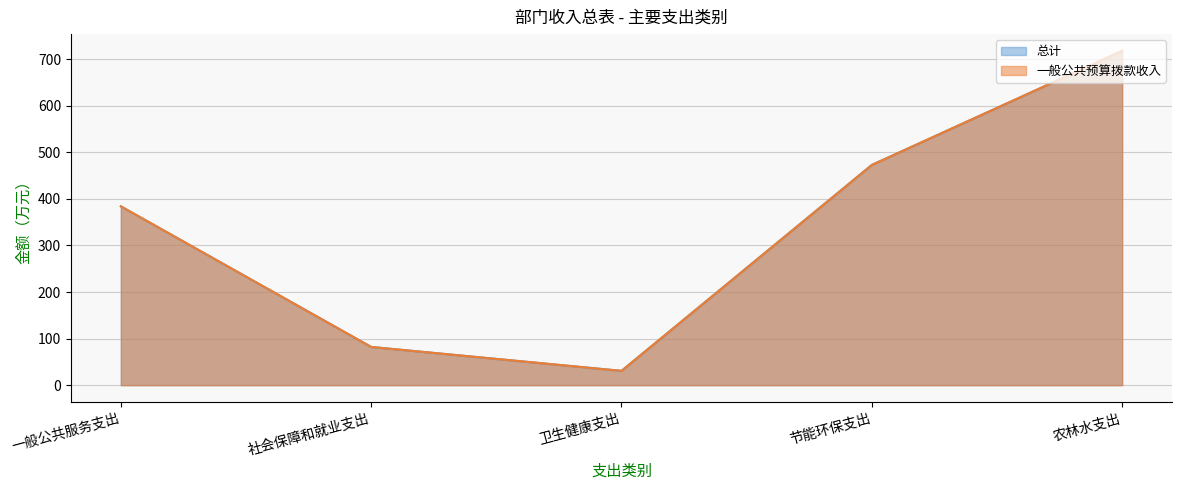

The 一般公共预算拨款收入 series shows 677.4 at 一般公共服务支出. True or false?

False